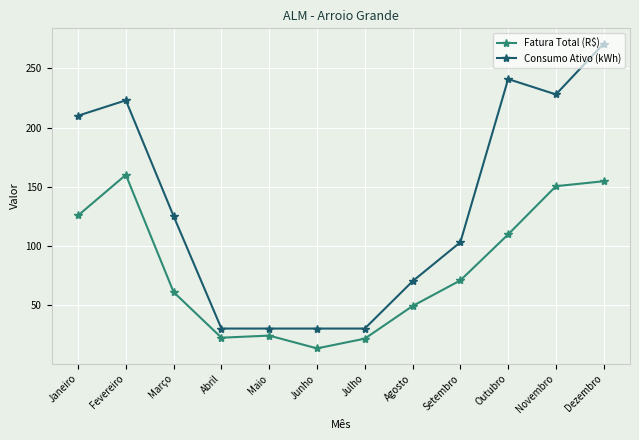

Which category has the lowest value across all series?

Junho